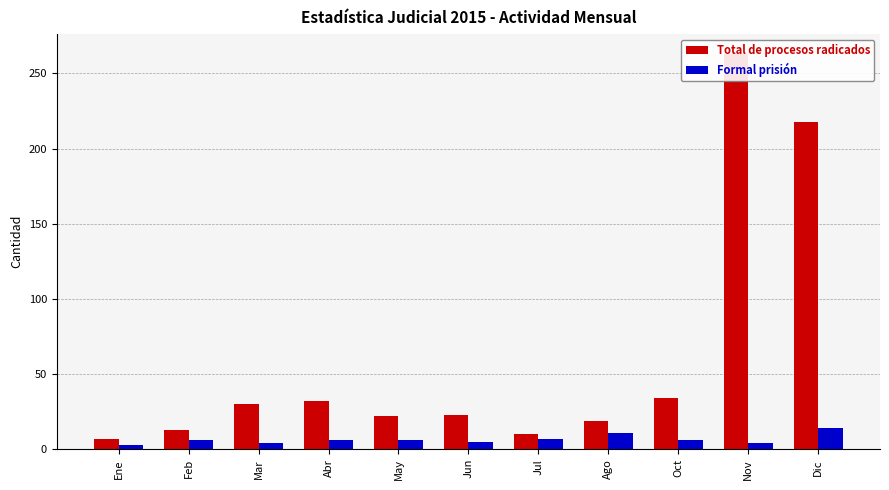

Which series has the largest total across all categories?

Total de procesos radicados